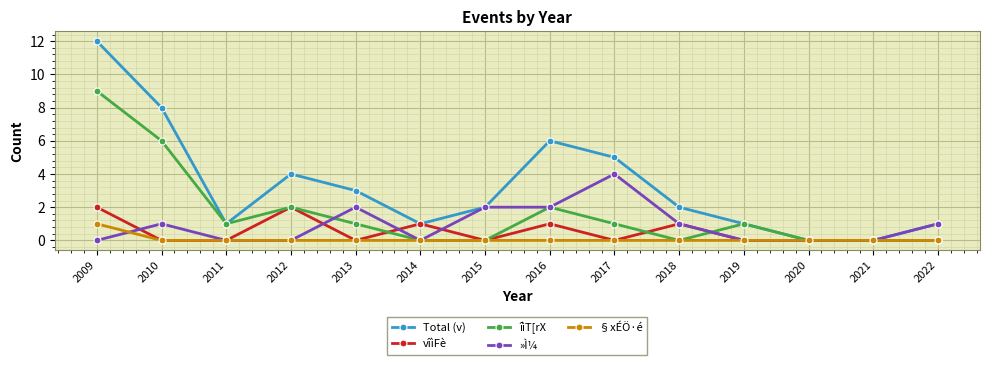

What is the greatest value displayed?

12